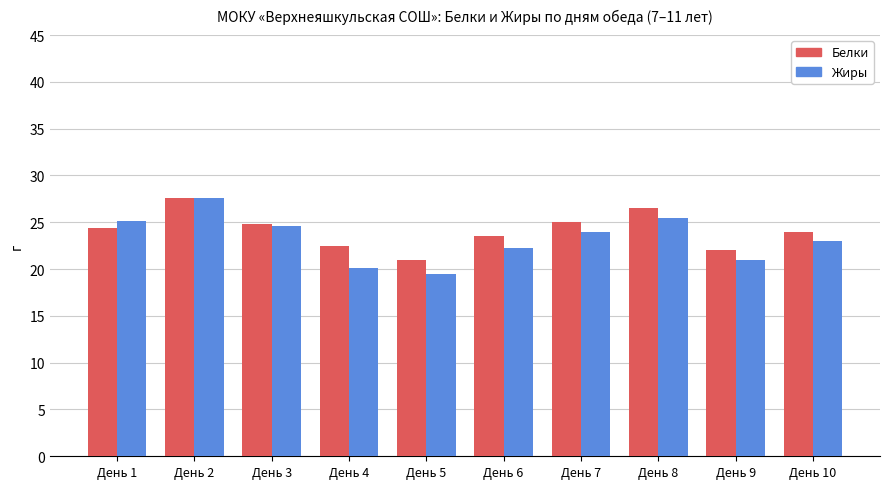

How many groups of bars are there?

10